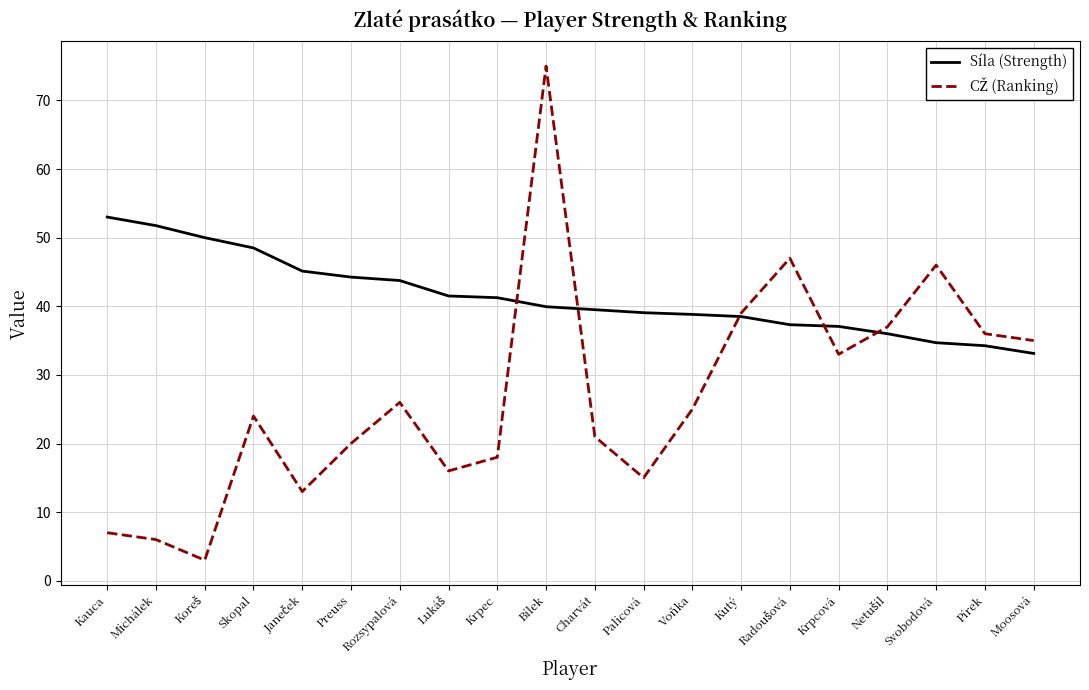

What is the lowest value of the Síla (Strength) series?

33.1